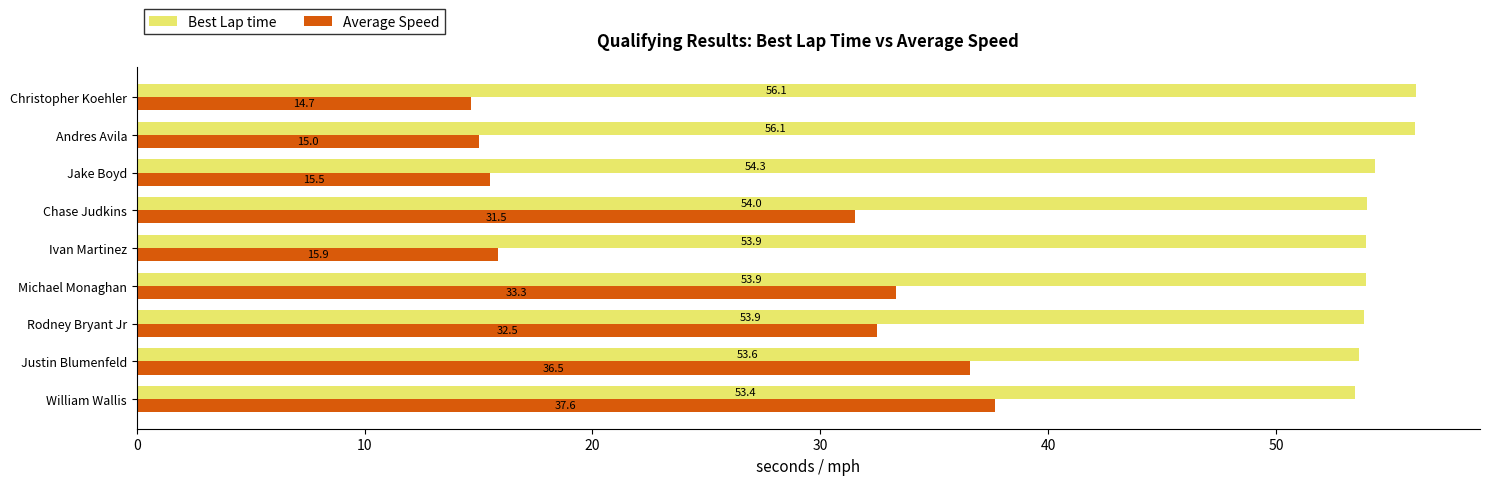

The Best Lap time series shows 56.1 at Andres Avila. True or false?

True